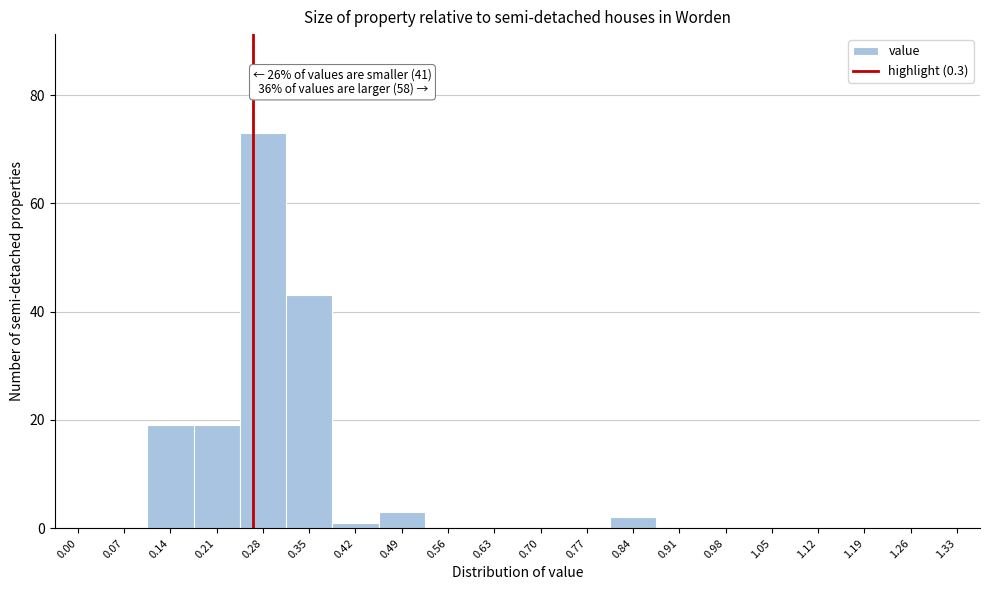

Reading left to right, what are all the values shown in this chart?

0.00=0	0.07=0	0.14=19	0.21=19	0.28=73	0.35=43	0.42=1	0.49=3	0.56=0	0.63=0	0.70=0	0.77=0	0.84=2	0.91=0	0.98=0	1.05=0	1.12=0	1.19=0	1.26=0	1.33=0